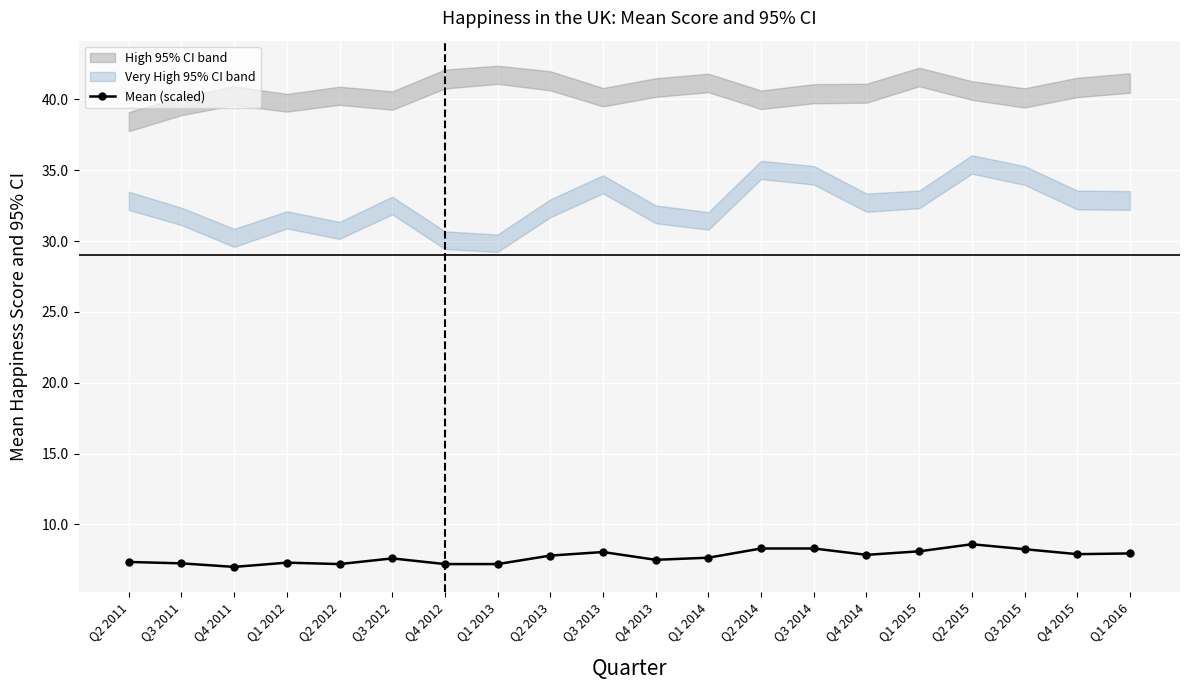

What position from the right is Q4 2011?

18